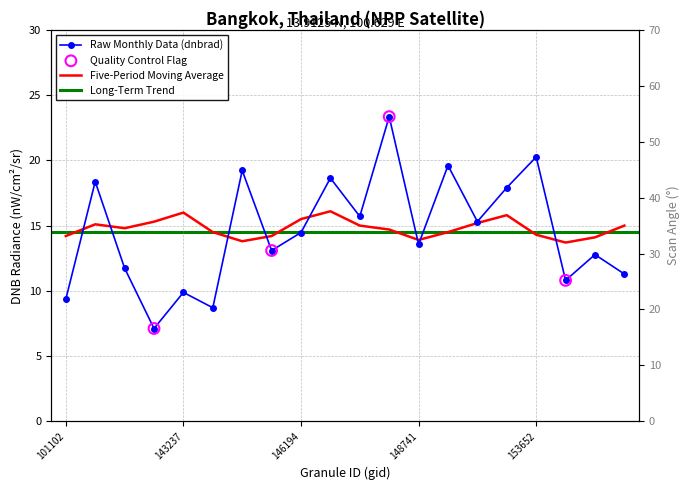

At how many categories does at least one series exceed 54?

1